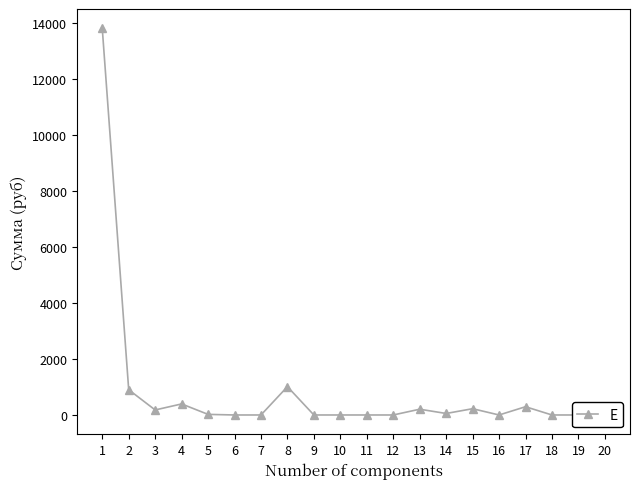

What is the sum of the values at 7 and 17?

294.9